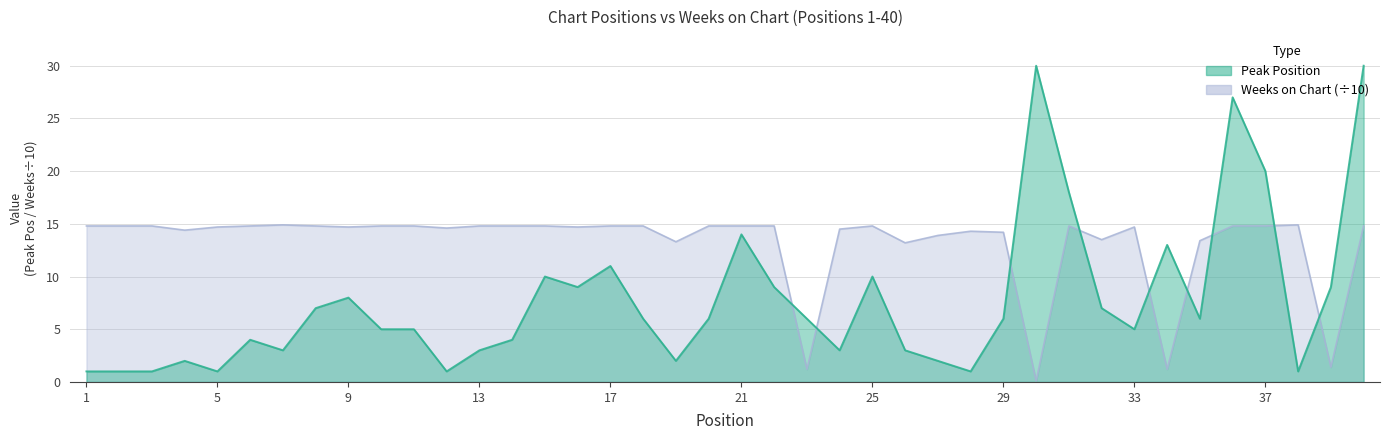

What is the total value across all series at 5?

15.7